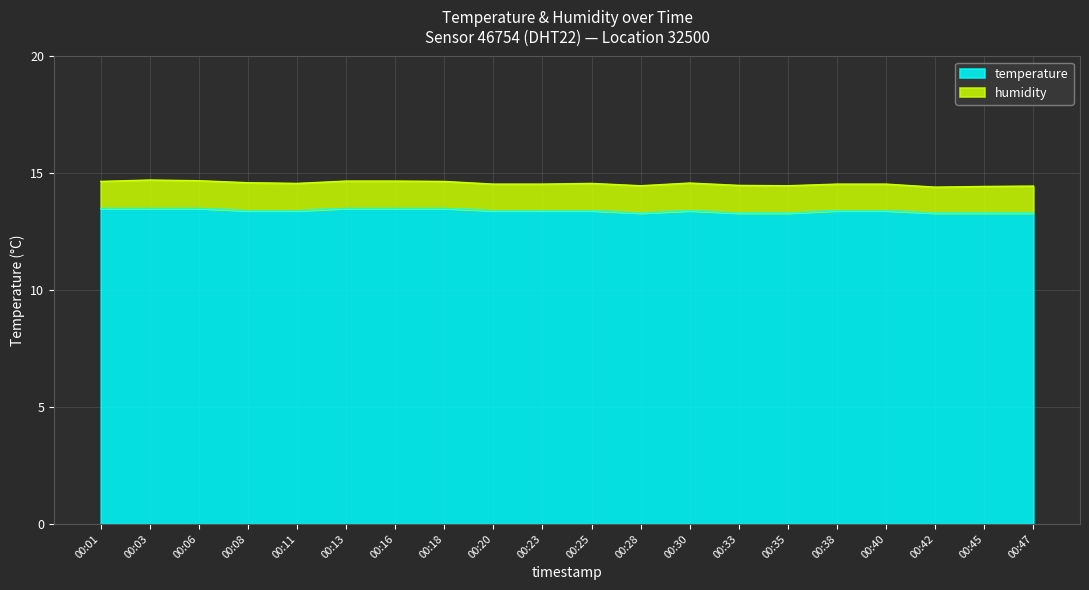

What is the value of the 9th point from the left?

13.4